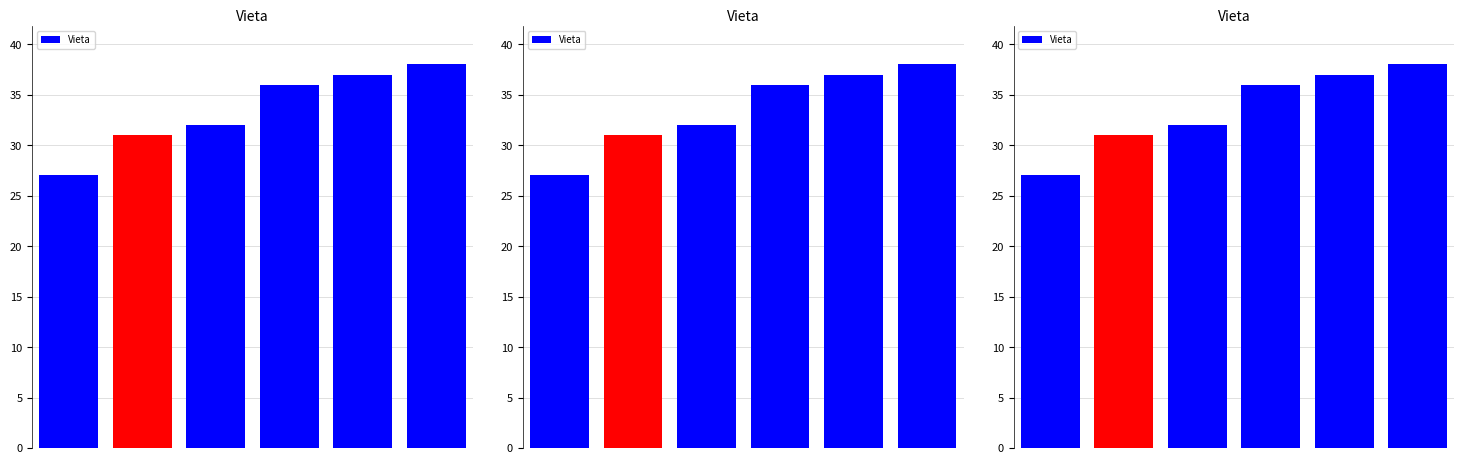

Rank the categories by value from highest to lowest.

5, 4, 3, 2, 1, 0